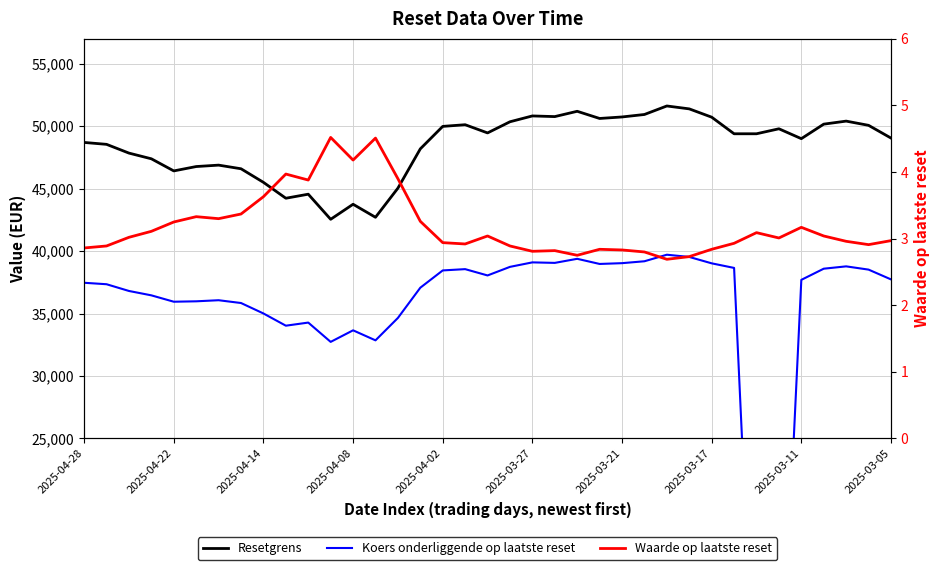

What are all the series names shown in the legend?

Resetgrens, Koers onderliggende op laatste reset, Waarde op laatste reset